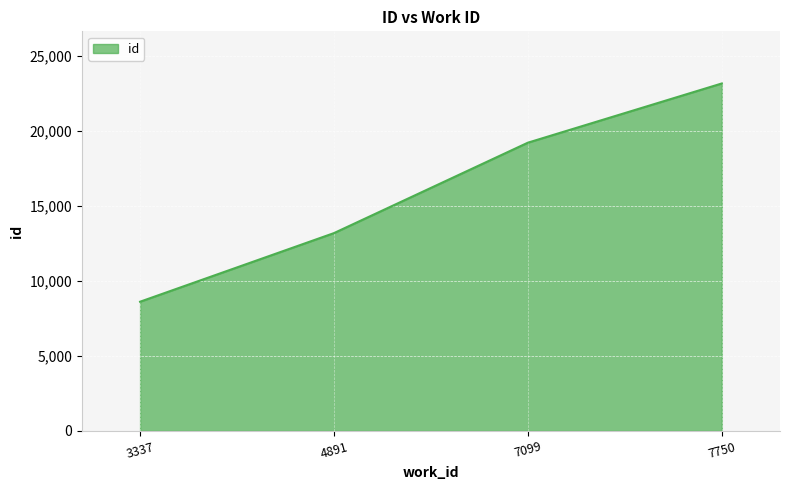

What is the minimum value shown in the chart?

8608